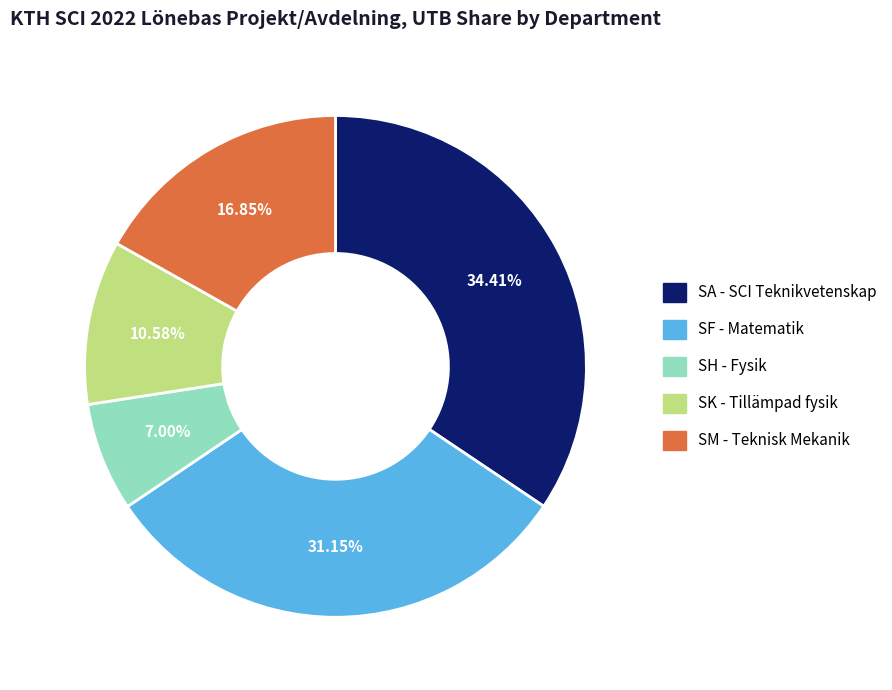

Count the number of slices in the pie.

5